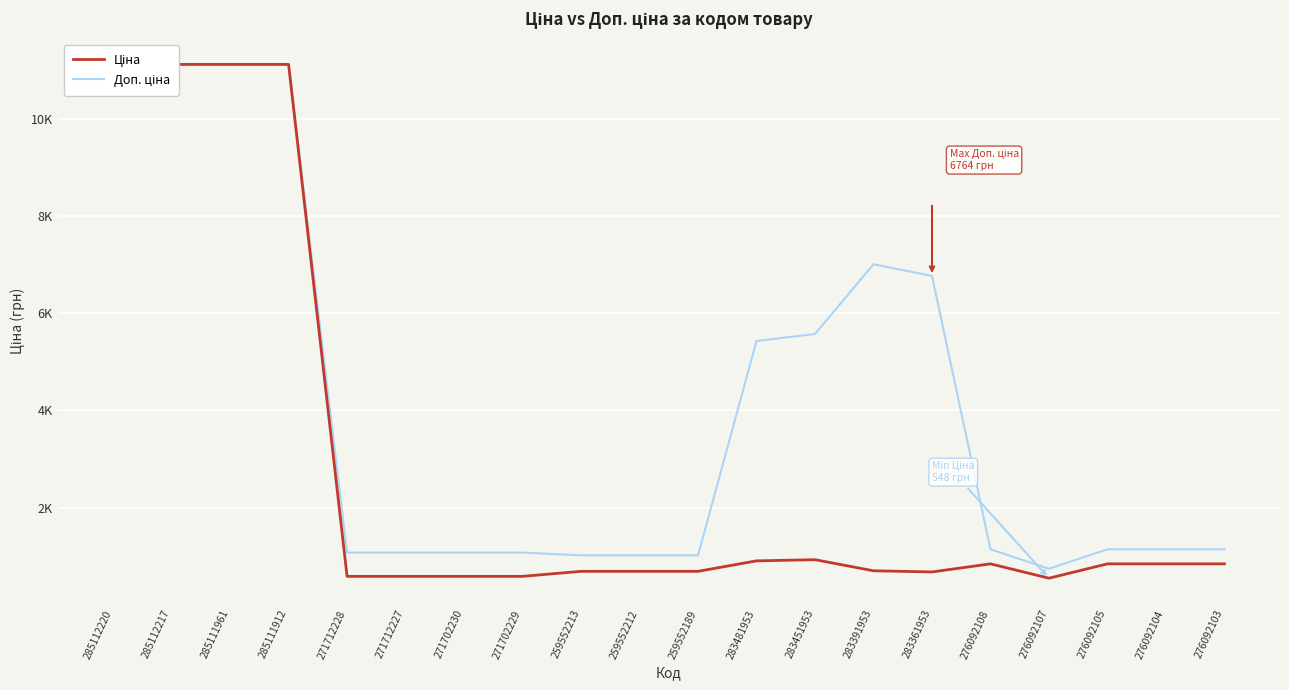

What is the value of the Ціна point at the 10th from the left?

689.1